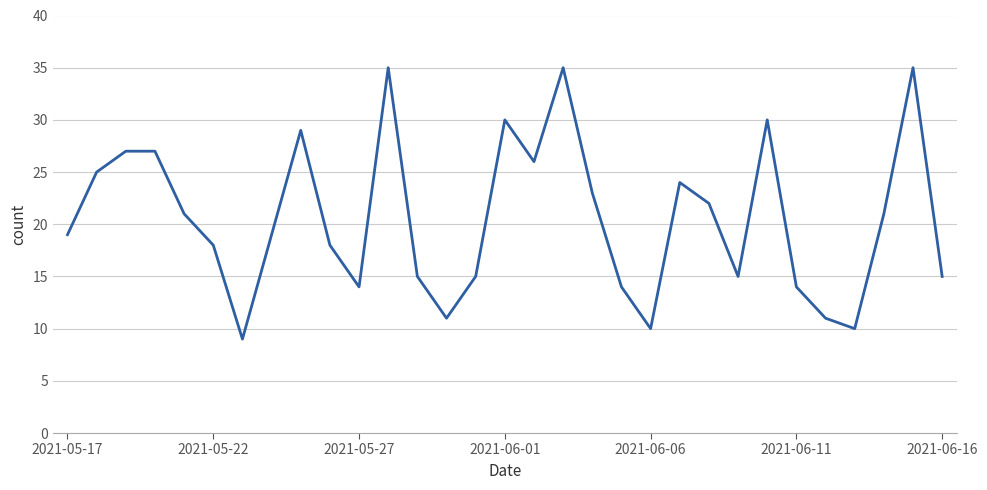

What is the average value?

21